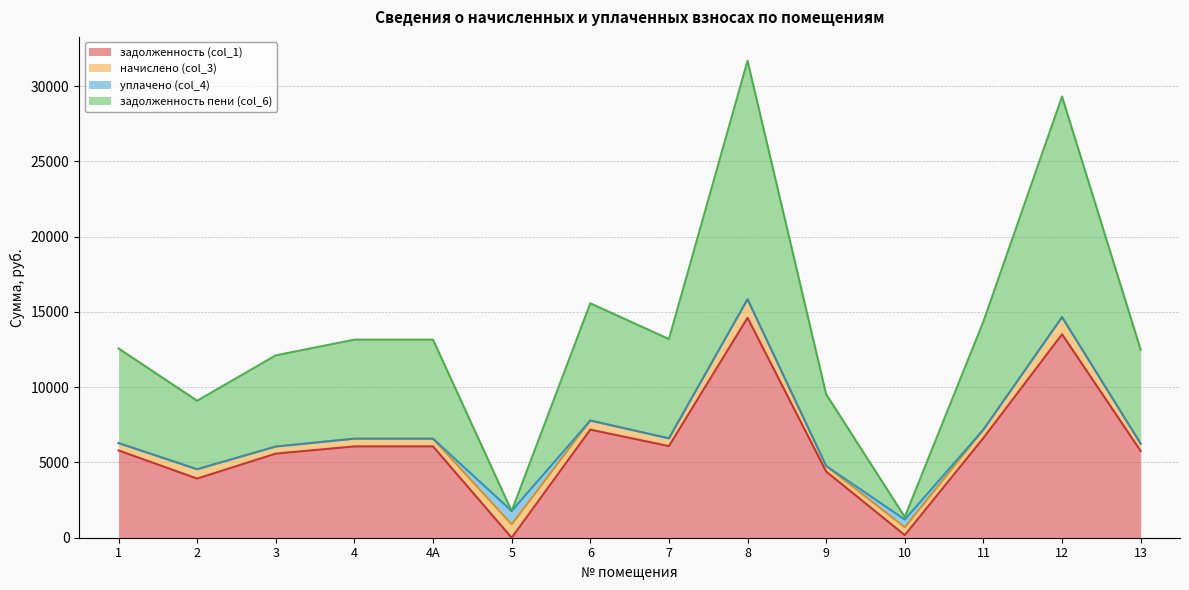

List the labels in order of задолженность пени (col_6) value, largest first.

8, 12, 6, 11, 7, 4, 4А, 1, 13, 3, 9, 2, 5, 10